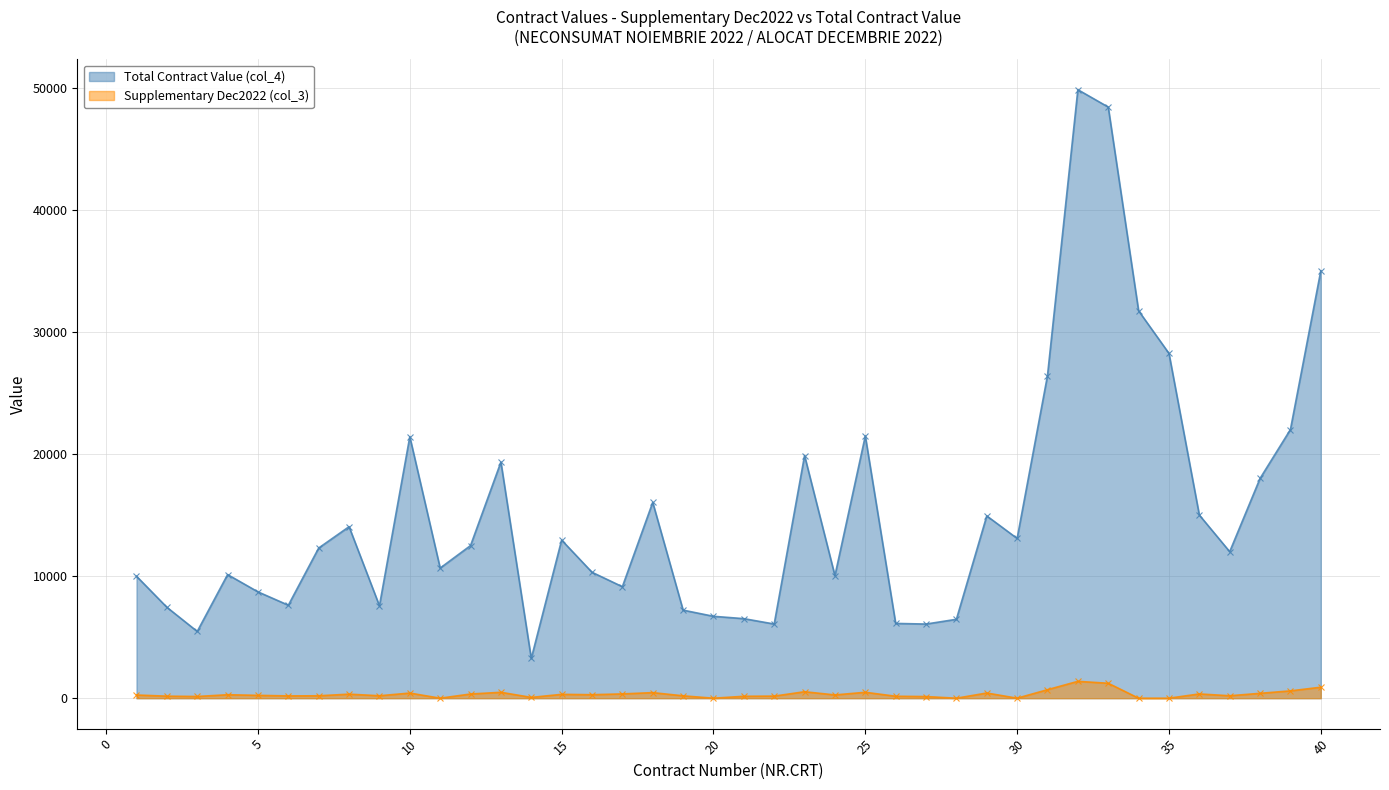

At which category does Supplementary Dec2022 (col_3) reach its first local valley?

3